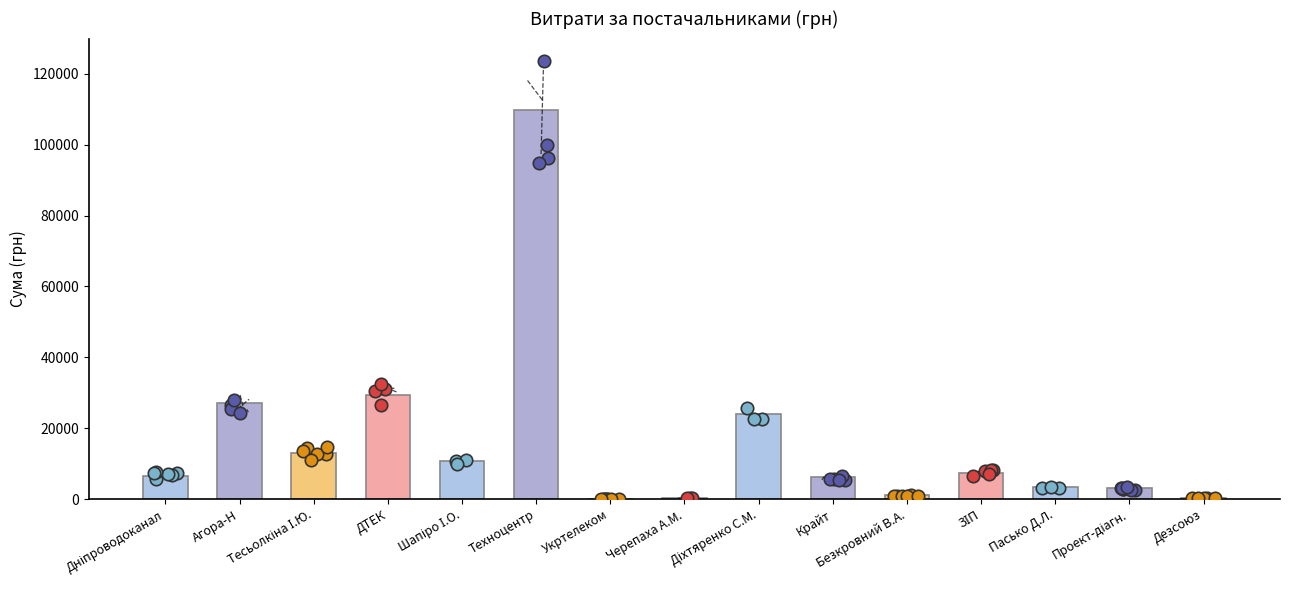

Approximately how many times larger is the value at Шапіро І.О. compared to Дніпроводоканал?

1.6